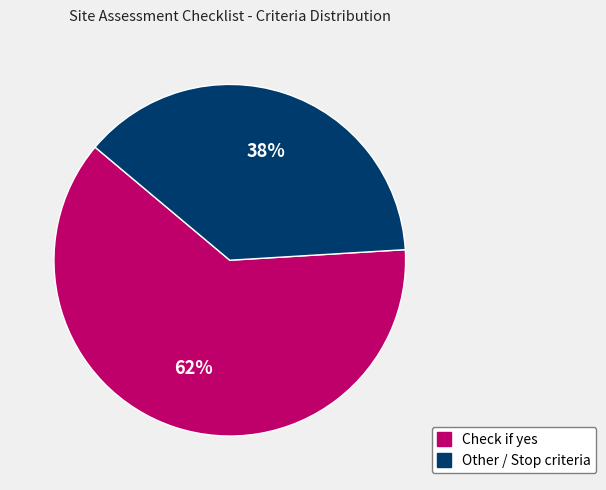

What percentage is the Check if yes slice, to the nearest percent?

62%